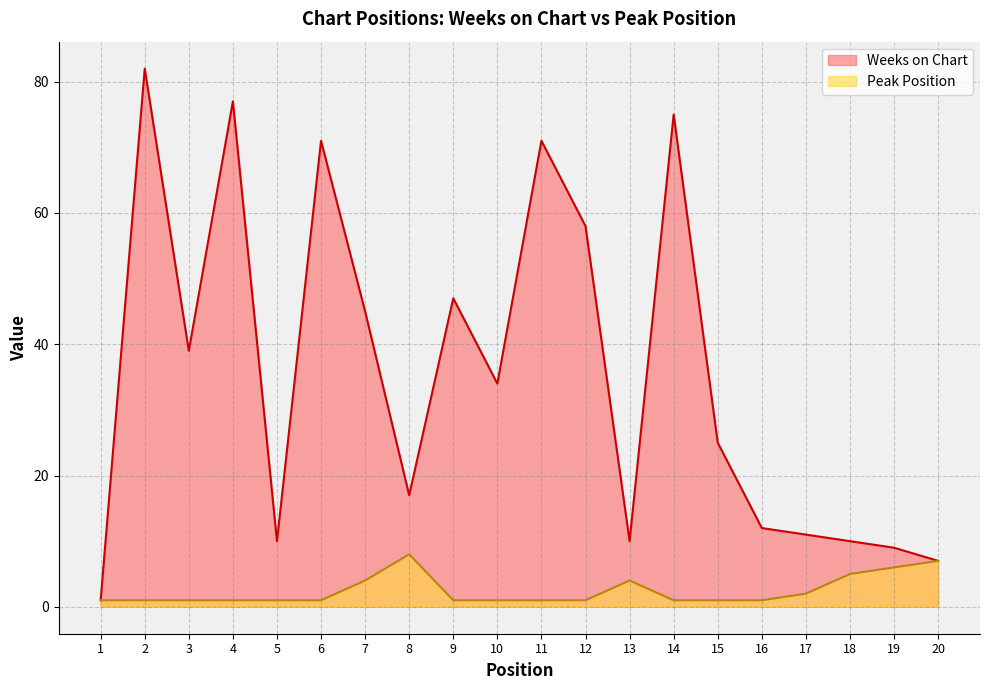

At which label is Weeks on Chart closest to 41?

3